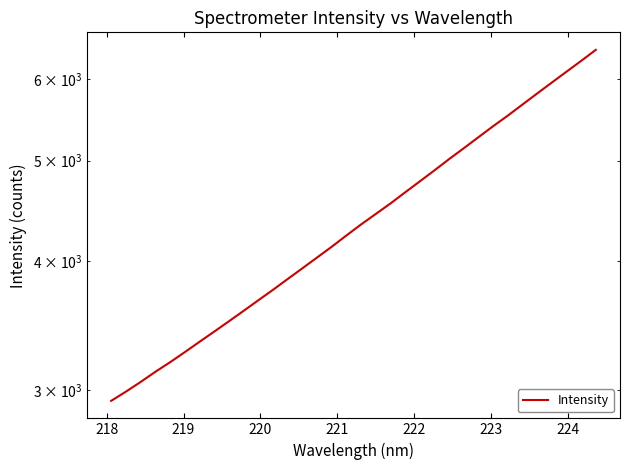

What is the minimum value shown in the chart?

2928.1